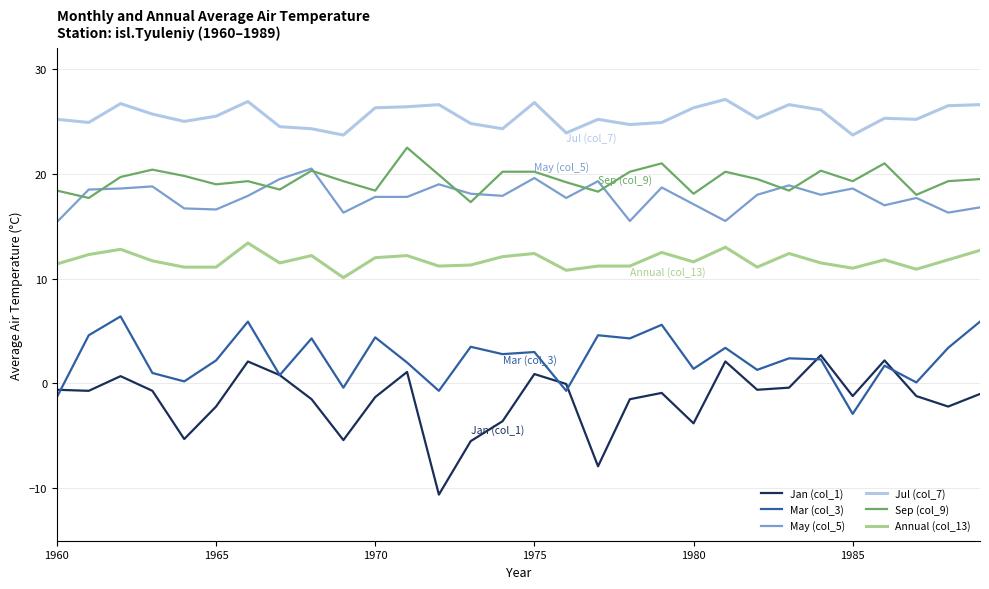

What is the greatest value displayed?

27.1